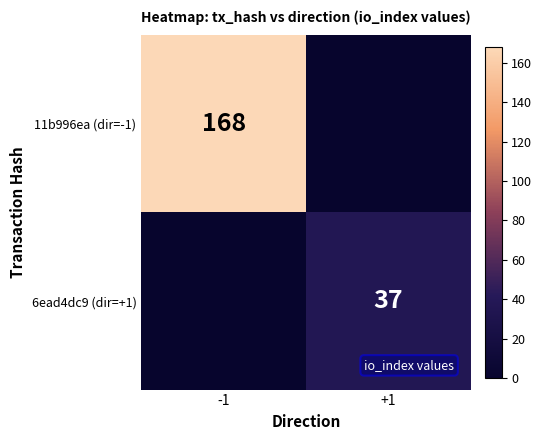

What is the difference between the 11b996ea (dir=-1) values at -1 and +1?

168